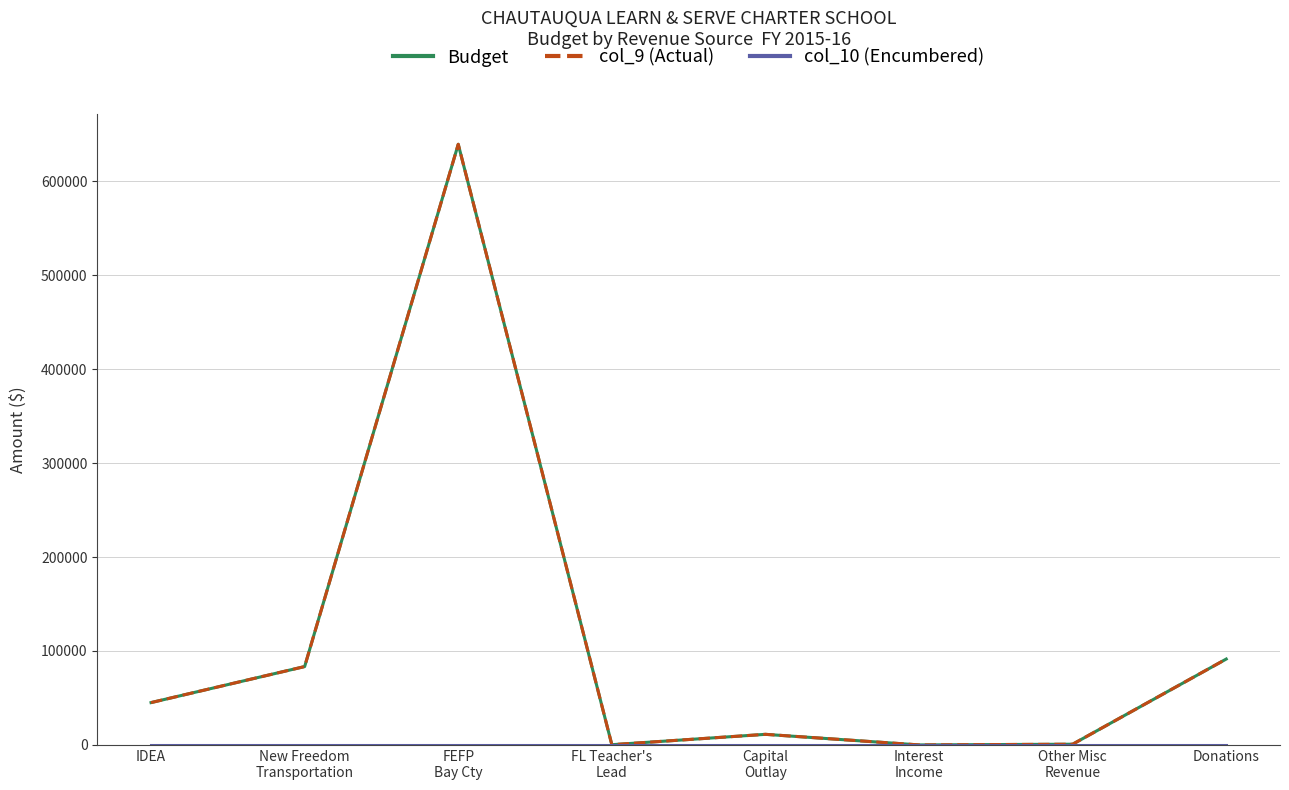

At New Freedom
Transportation, list the series in order from smallest to largest.

col_10 (Encumbered), Budget, col_9 (Actual)